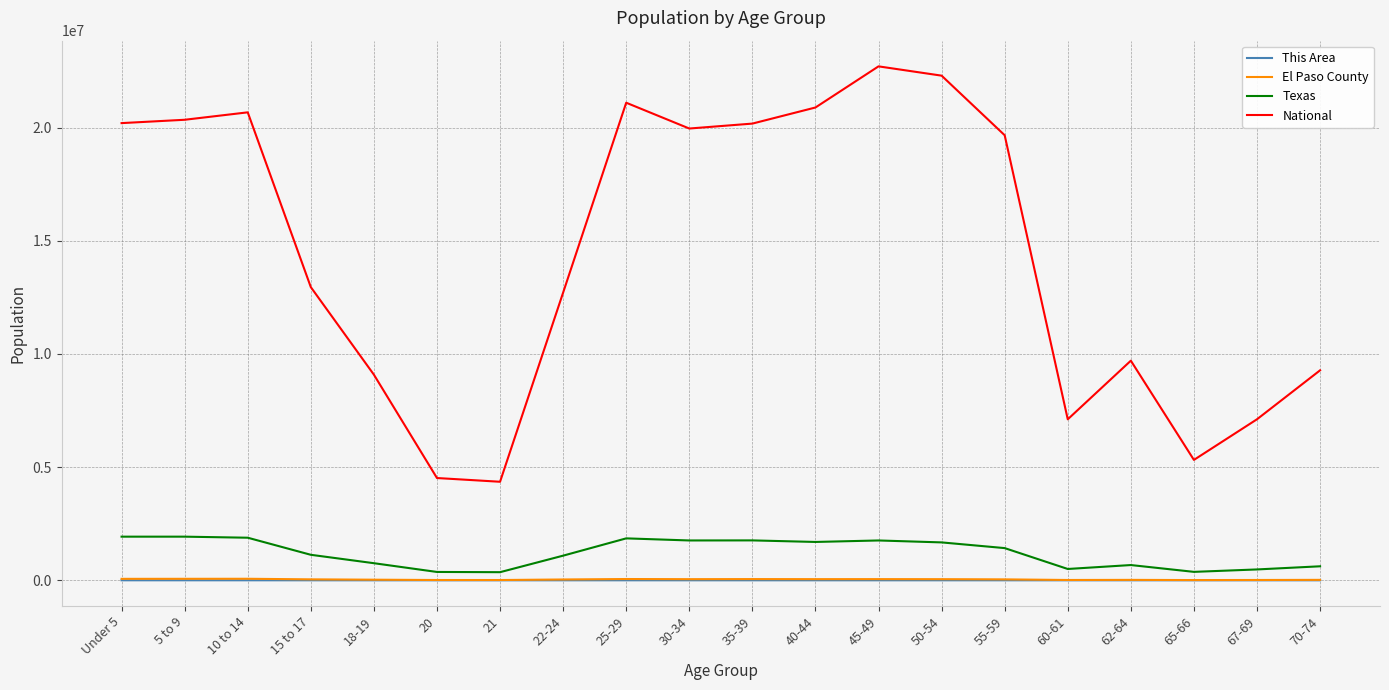

What is the average value of the El Paso County series?

38133